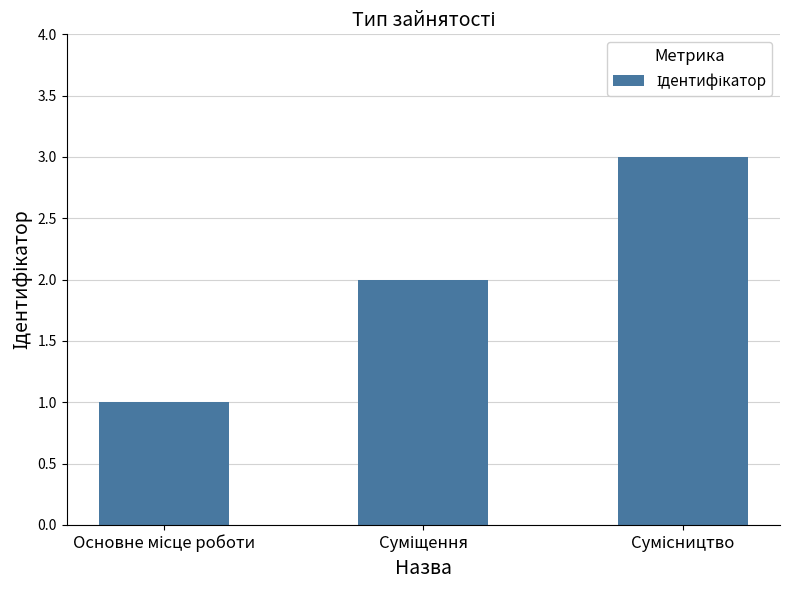

What is the sum of all values?

6